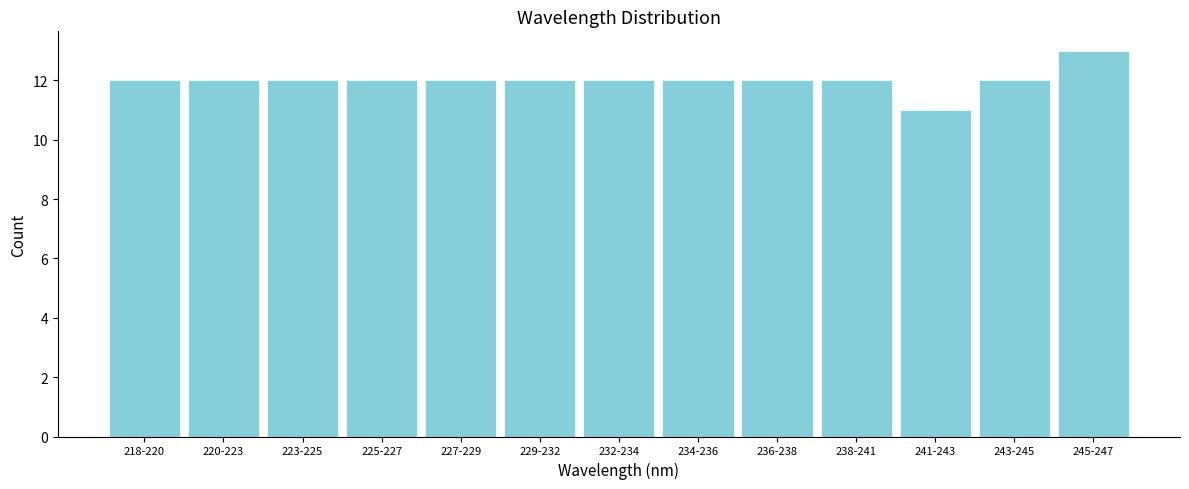

Reading right to left, extract all data points from this chart.

13	12	11	12	12	12	12	12	12	12	12	12	12